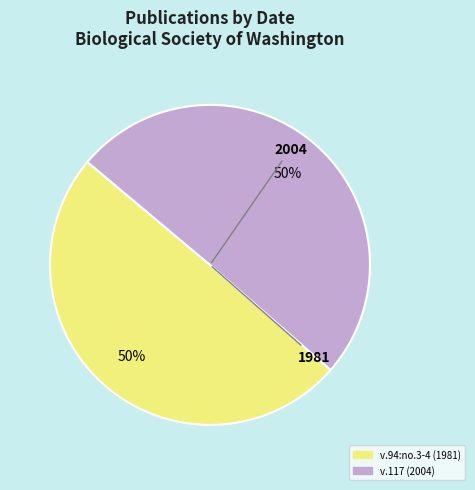

To the nearest percent, what is the average slice percentage?

50%